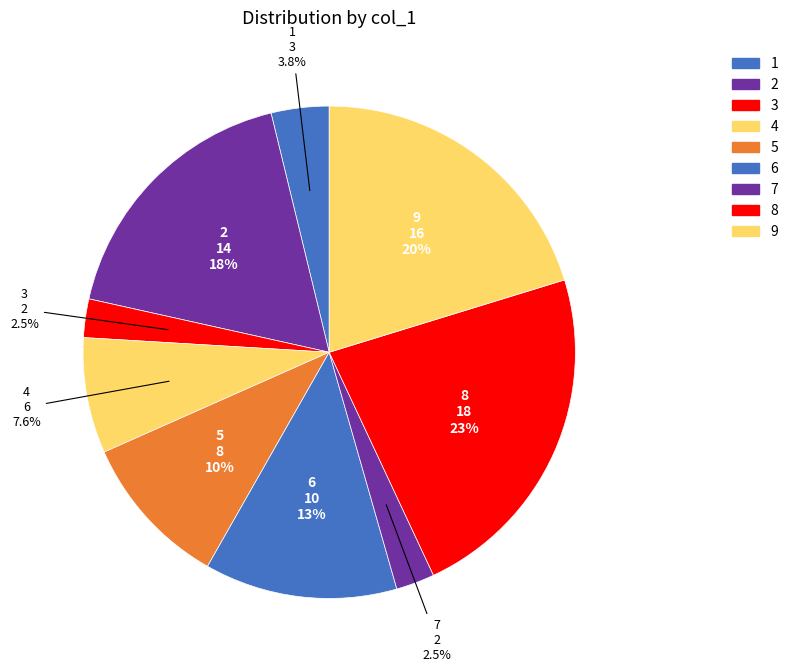

How many slices are in this pie chart?

9